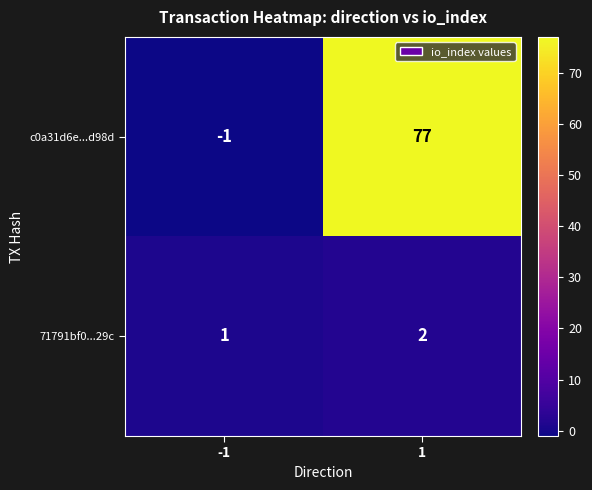

Which series has the largest total across all categories?

c0a31d6e...d98d